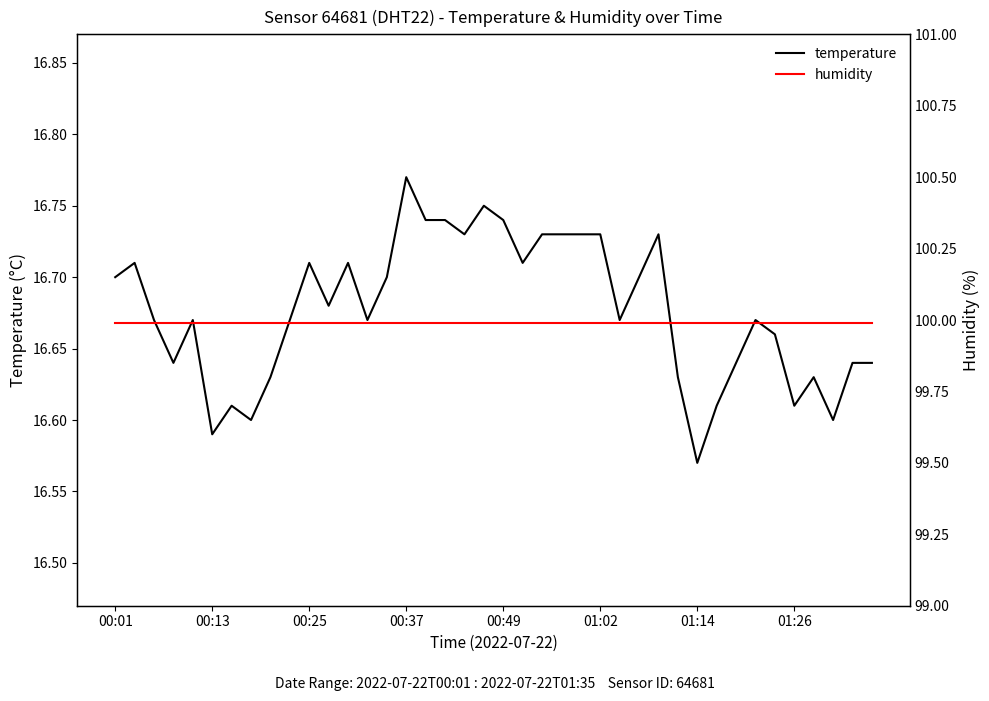

Where is temperature nearest to the value 16?

01:14